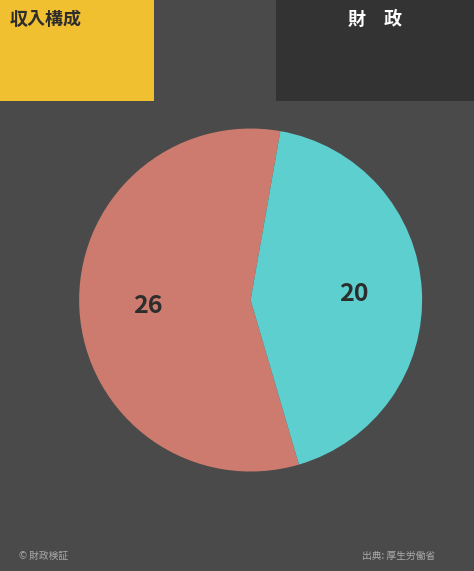

Does any single category account for the majority?

Yes